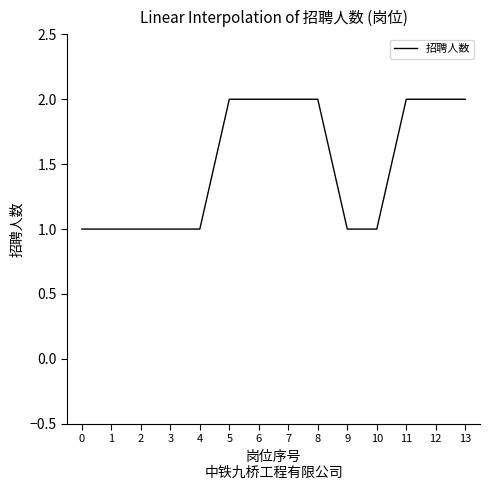

The chart shows a value of 2 at 13. True or false?

True